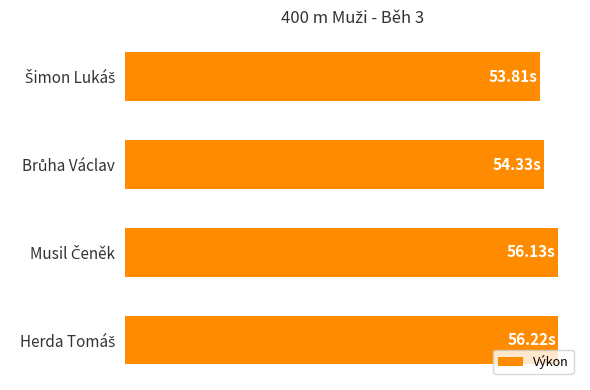

Are the bars horizontal?

Yes